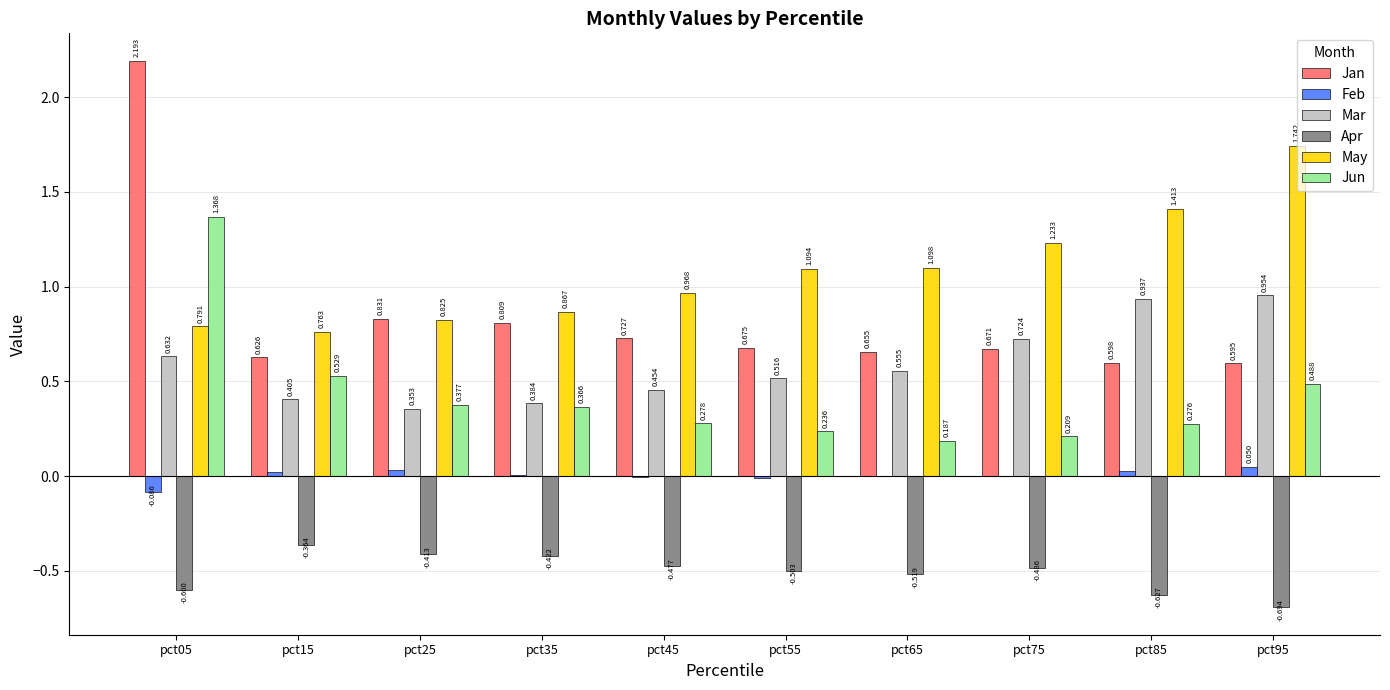

Which series changed the most between pct45 and pct65?

May